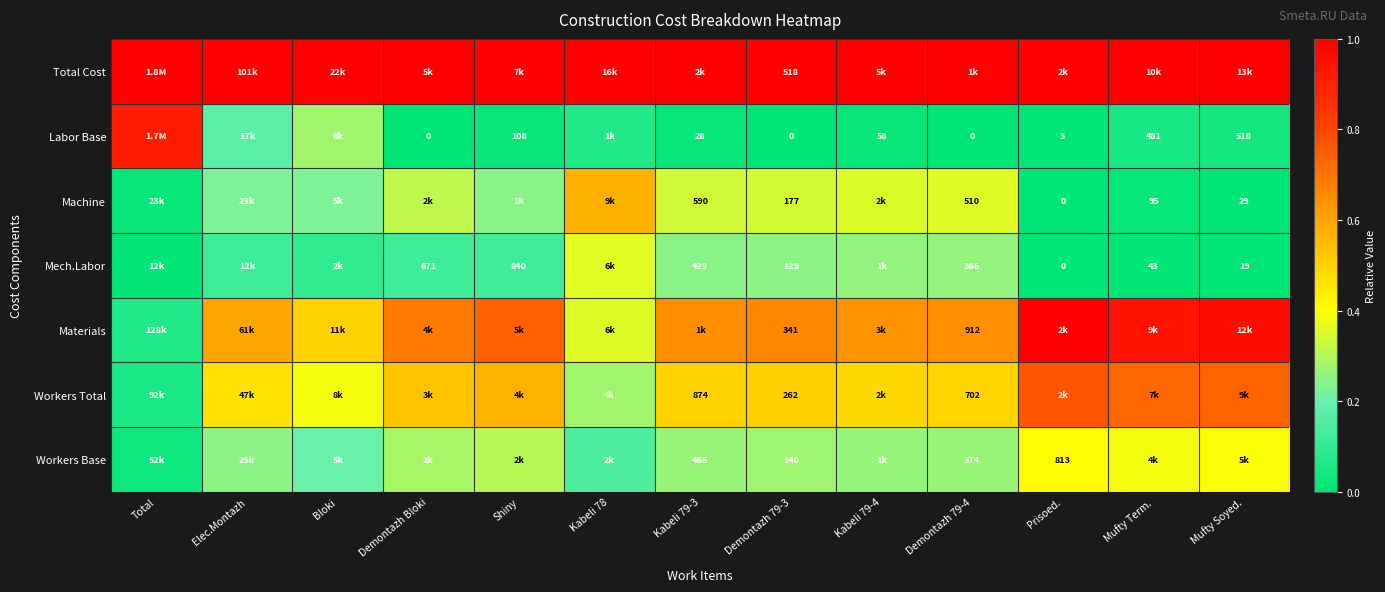

Rank the series at Demontazh 79-3 from highest to lowest value.

Total Cost, Materials, Workers Total, Machine, Workers Base, Mech.Labor, Labor Base